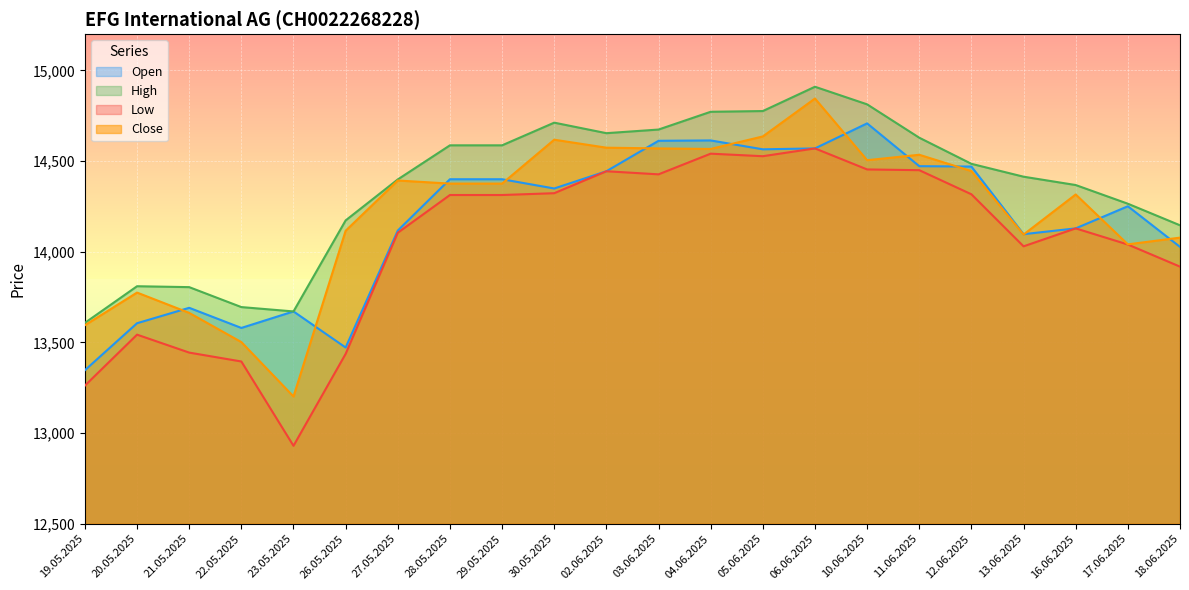

How many data points does each series have?

22